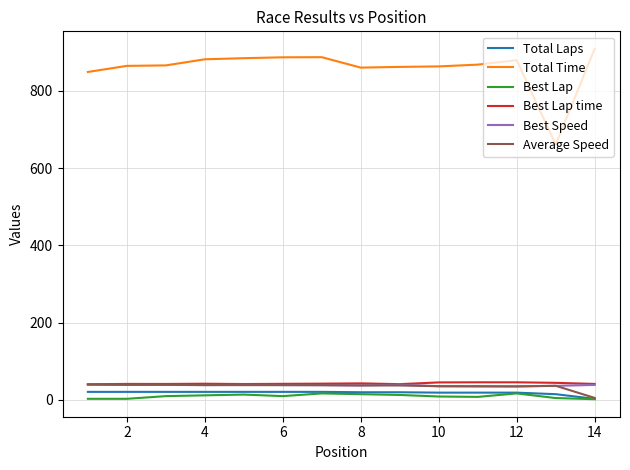

What is the average value of the Total Laps series?

18.7